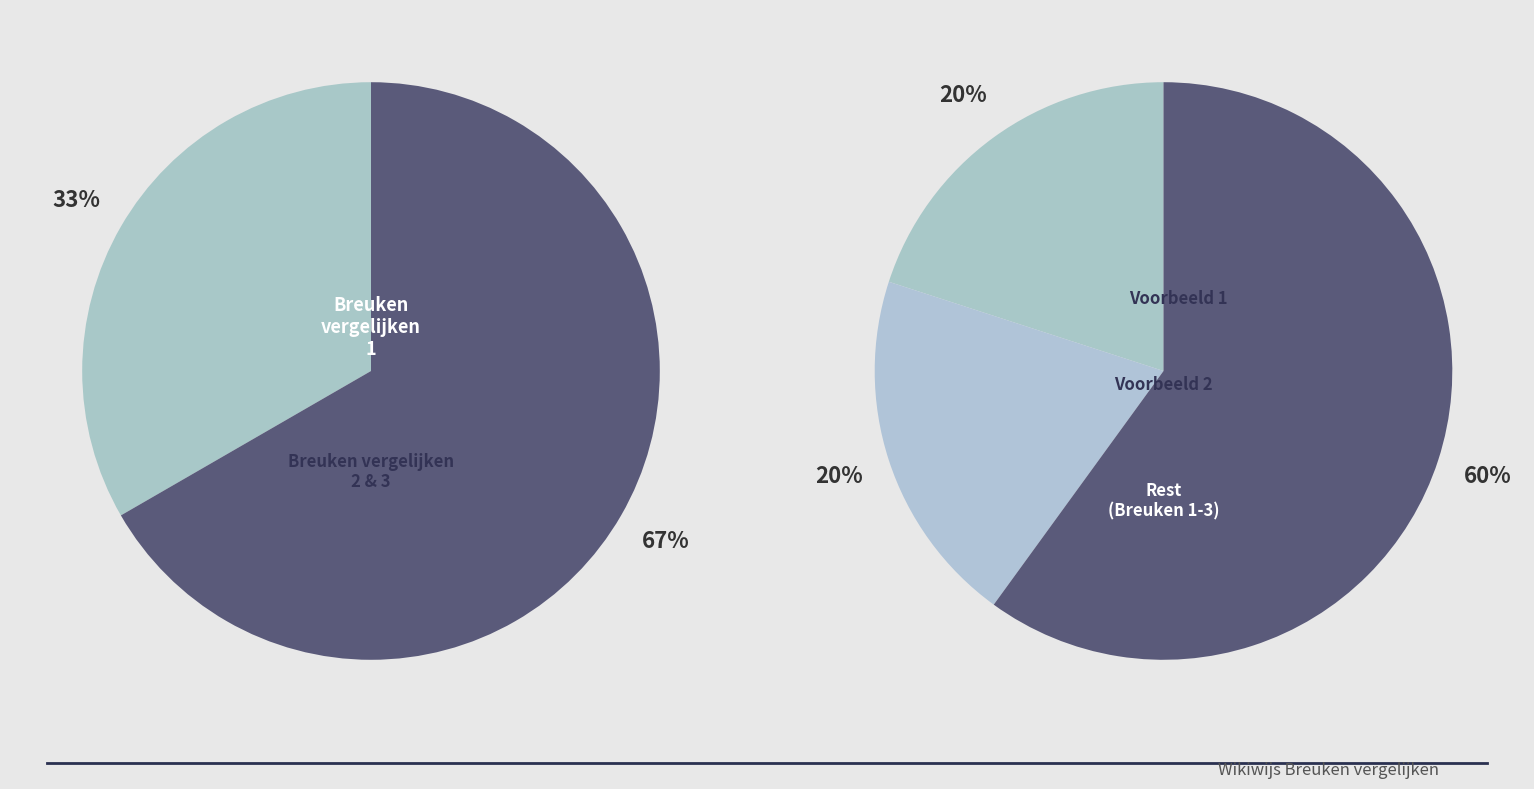

Does Breuken vergelijken - 2 account for over 50% of the chart?

No